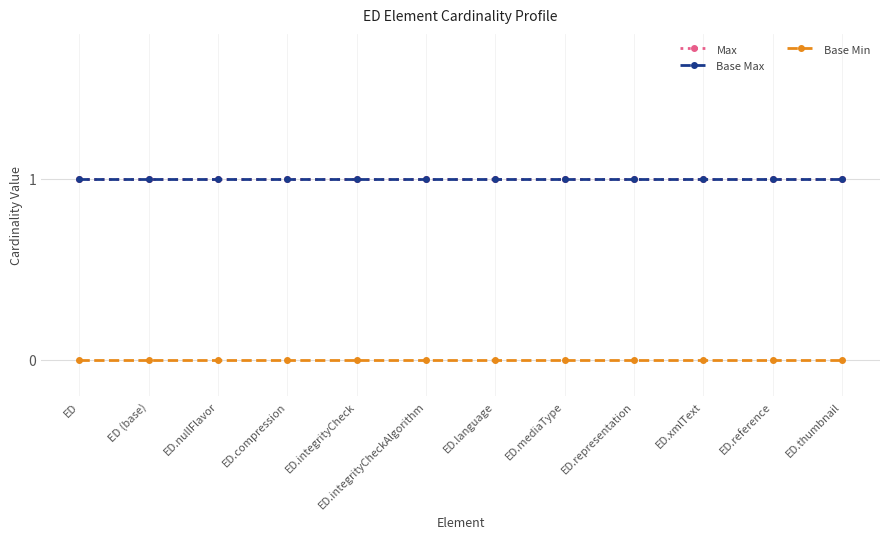

Does the chart have visible grid lines?

Yes